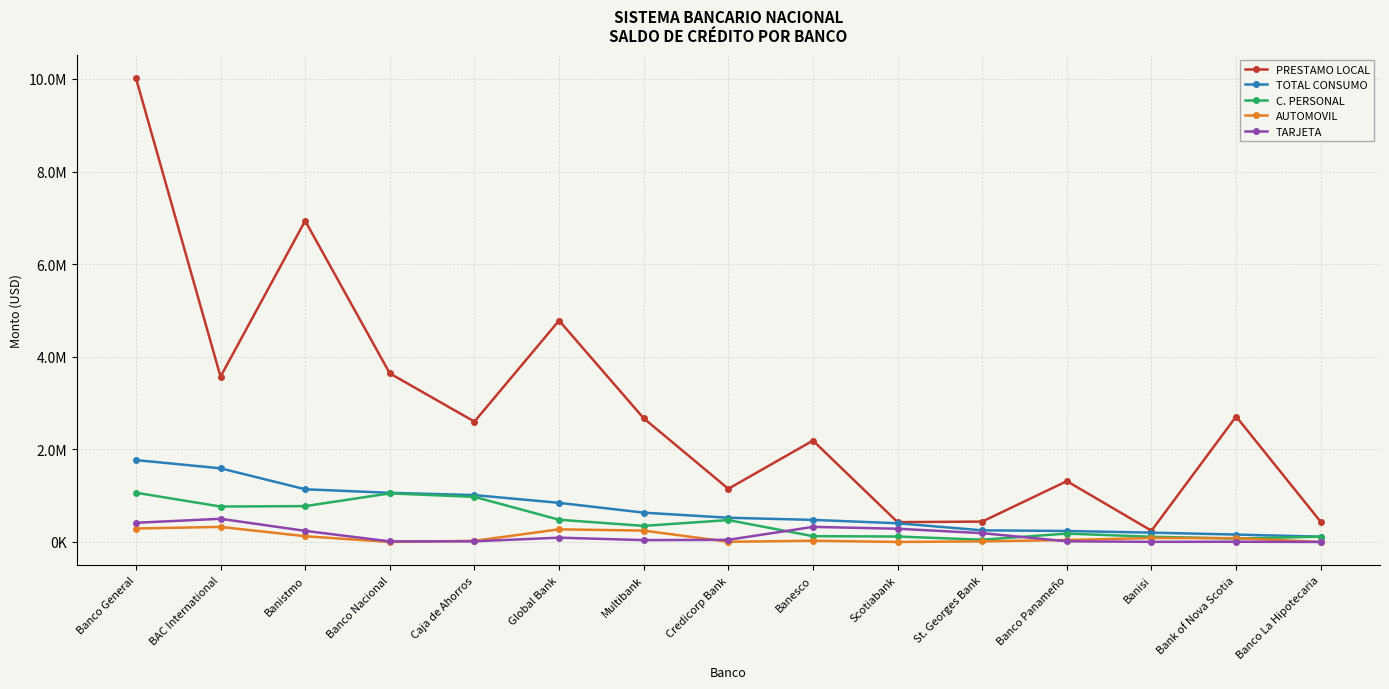

At which category does the chart reach its peak across all series?

Banco General